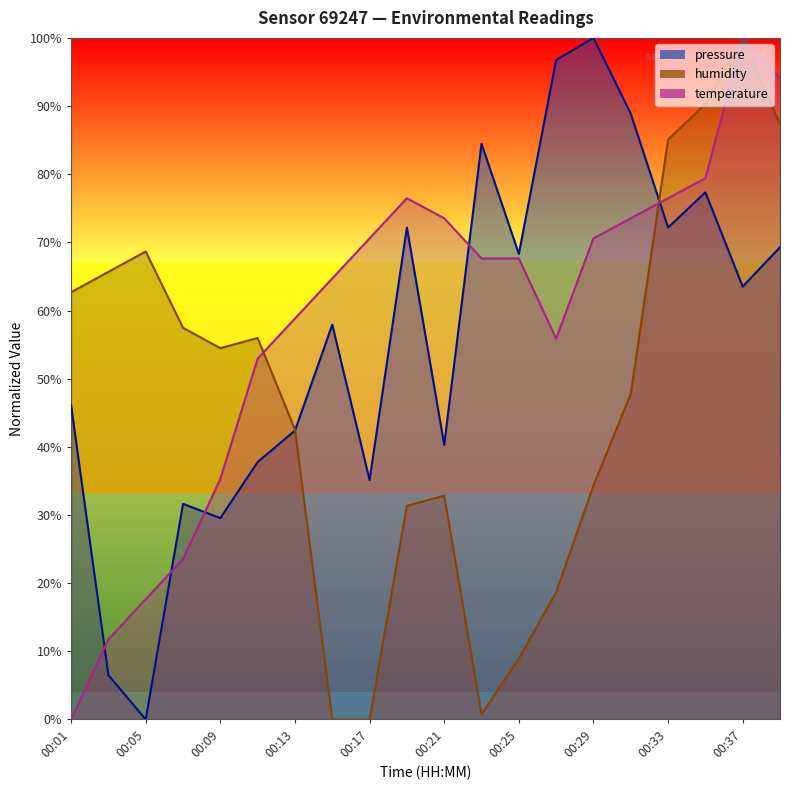

Rank the series by their average value, from highest to lowest.

temperature, pressure, humidity